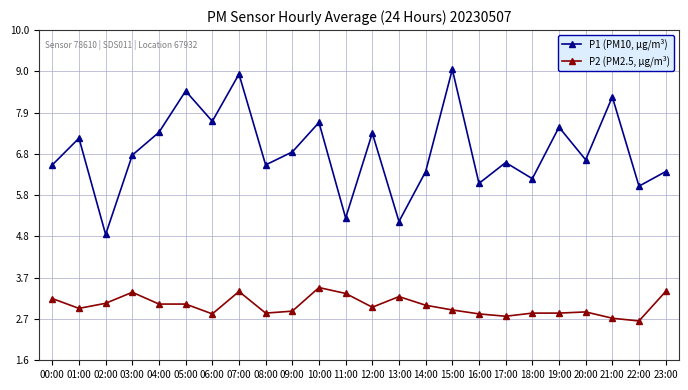

What is the difference between the P1 (PM10, µg/m³) values at 09:00 and 18:00?

0.7